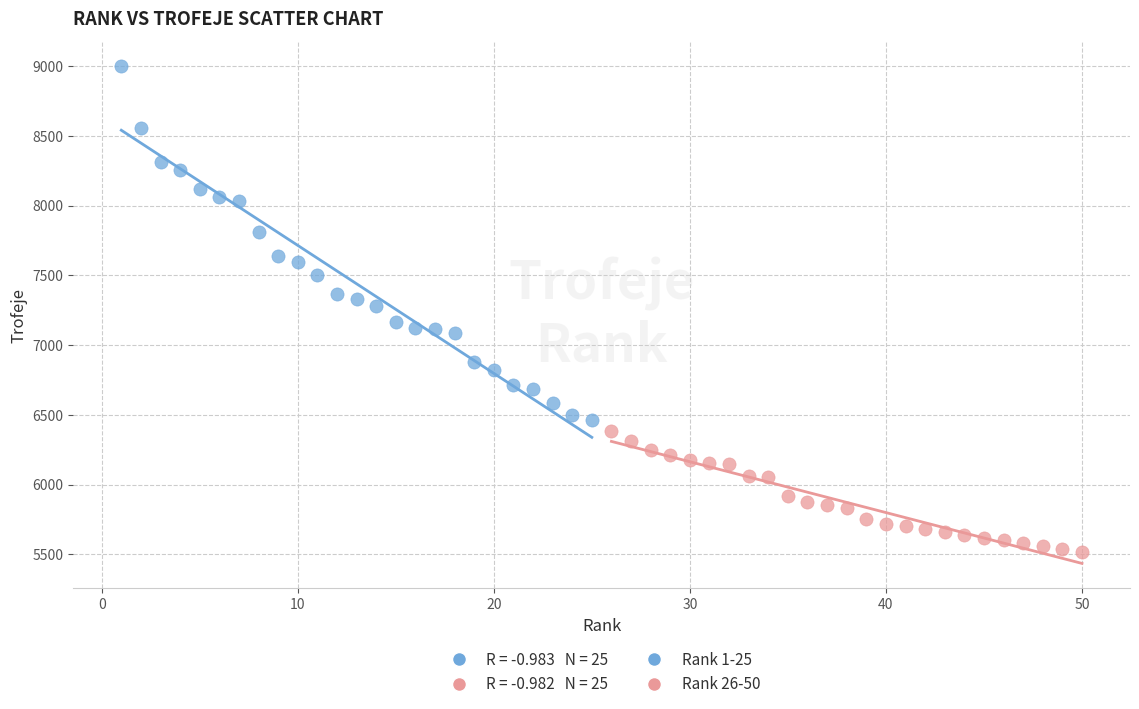

Which series contains the lowest Y value?

Rank 26-50